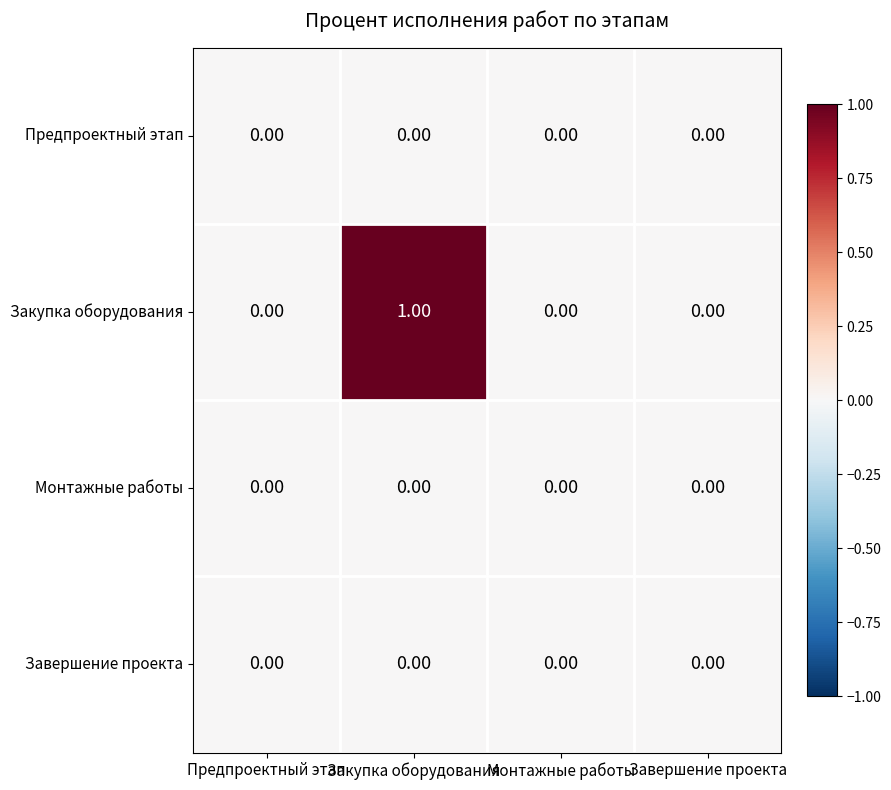

At which category is the sum across all series the highest?

Закупка оборудования